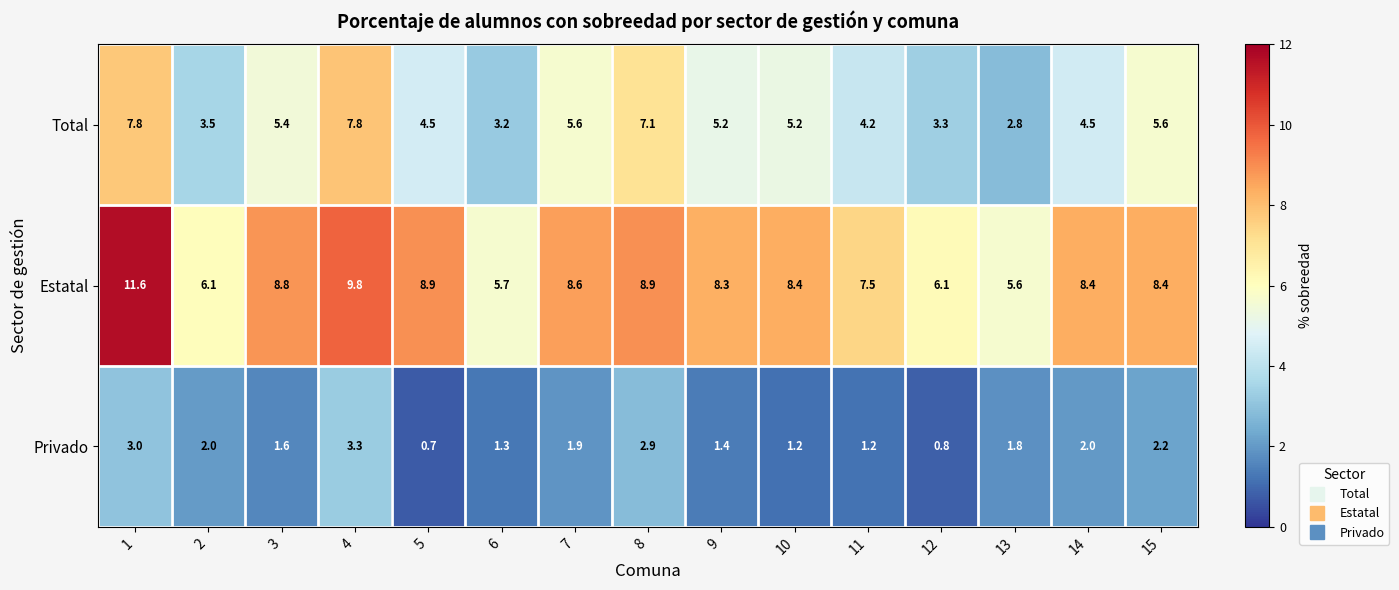

Which series has the largest range (max minus min)?

Estatal